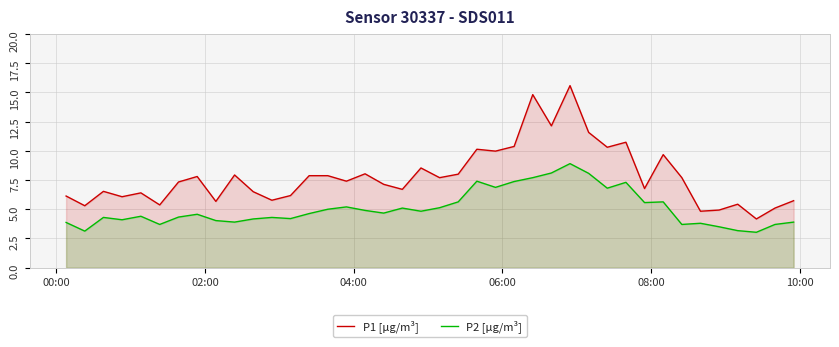

Which series has the largest total across all categories?

P1 [µg/m³]